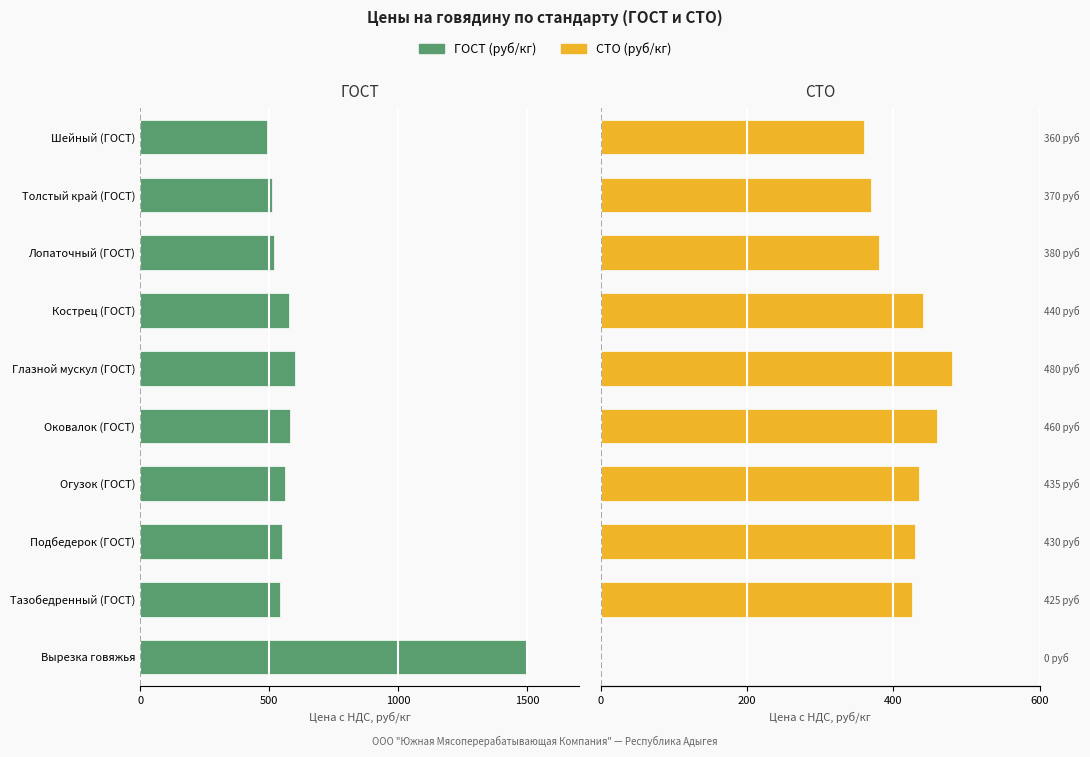

What is the difference between the maximum and minimum values in the СТО (руб/кг) series?

480